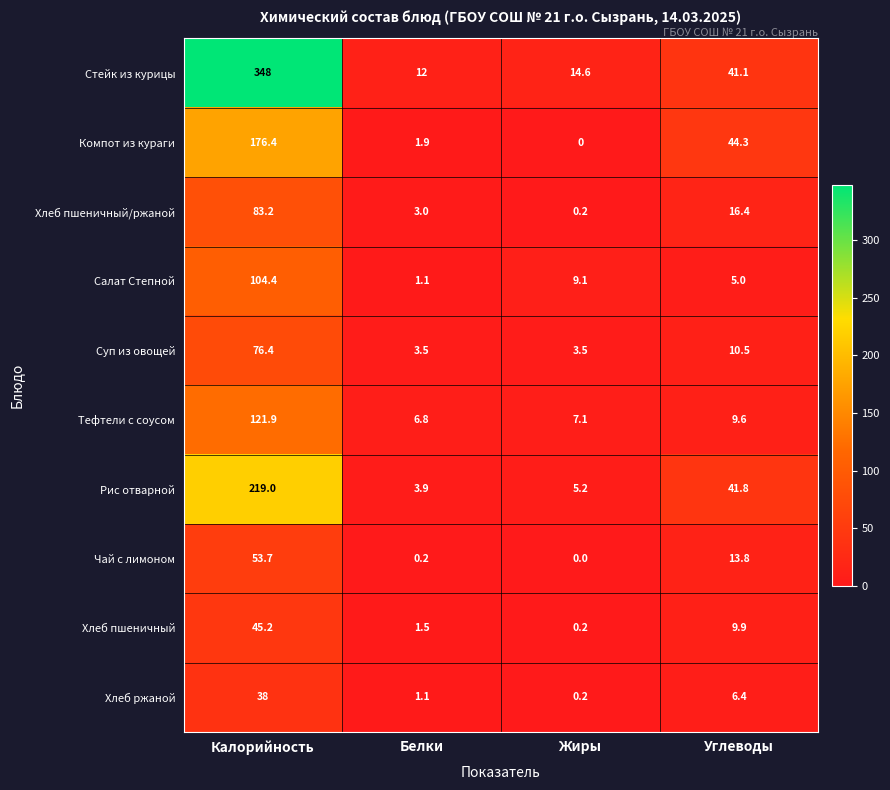

Which label corresponds to the largest value in the chart?

Калорийность